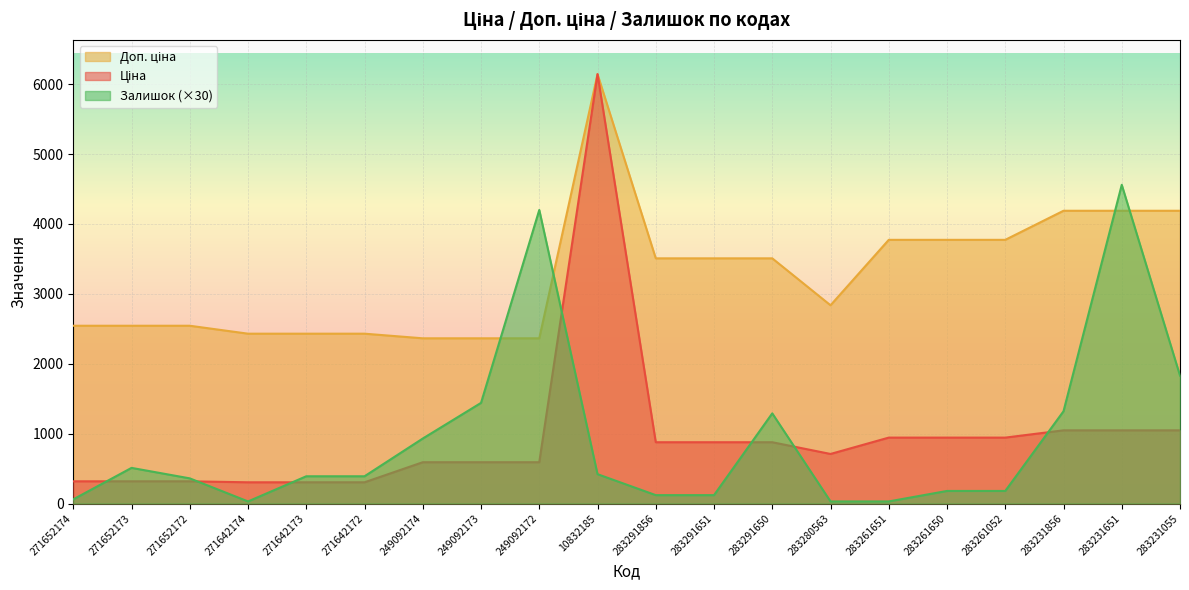

Reading left to right, extract all data points from this chart.

Ціна: 317.9	317.9	317.9	303.8	303.8	303.8	591.0	591.0	591.0	6143.2	877.0	877.0	877.0	709.1	943.2	943.2	943.2	1047.2	1047.2	1047.2
Доп. ціна: 2543.5	2543.5	2543.5	2430.0	2430.0	2430.0	2363.8	2363.8	2363.8	6143.2	3507.9	3507.9	3507.9	2836.6	3772.7	3772.7	3772.7	4188.7	4188.7	4188.7
Залишок: 60.0	510.0	360.0	30.0	390.0	390.0	930.0	1440.0	4200.0	420.0	120.0	120.0	1290.0	30.0	30.0	180.0	180.0	1320.0	4560.0	1830.0